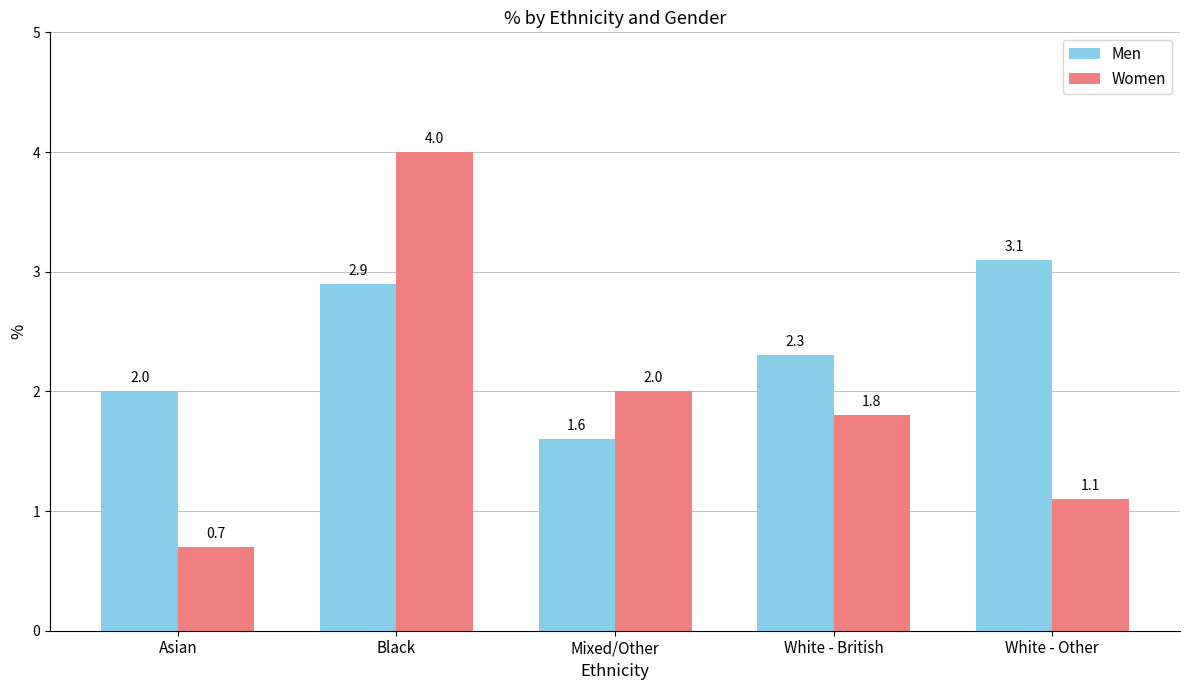

The Women series shows 2.0 at Mixed/Other. True or false?

True